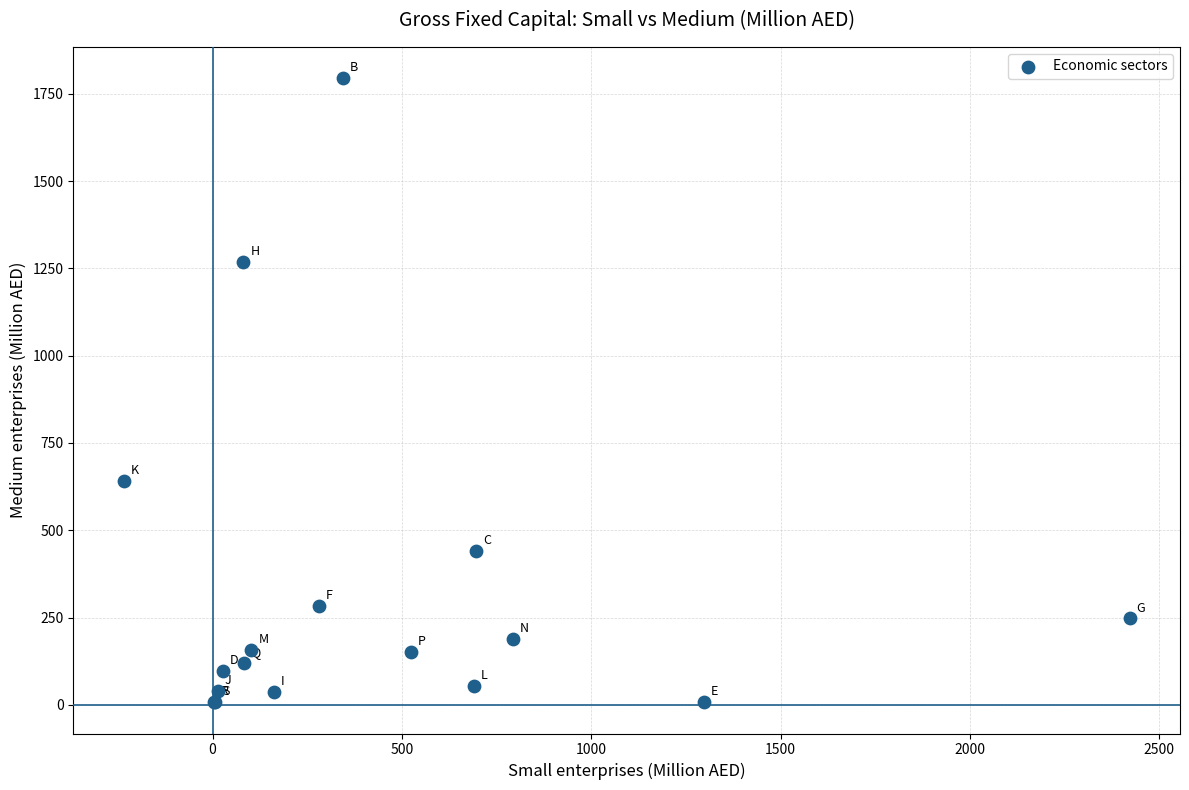

What Y value in the scatter plot is closest to 900?

639.9